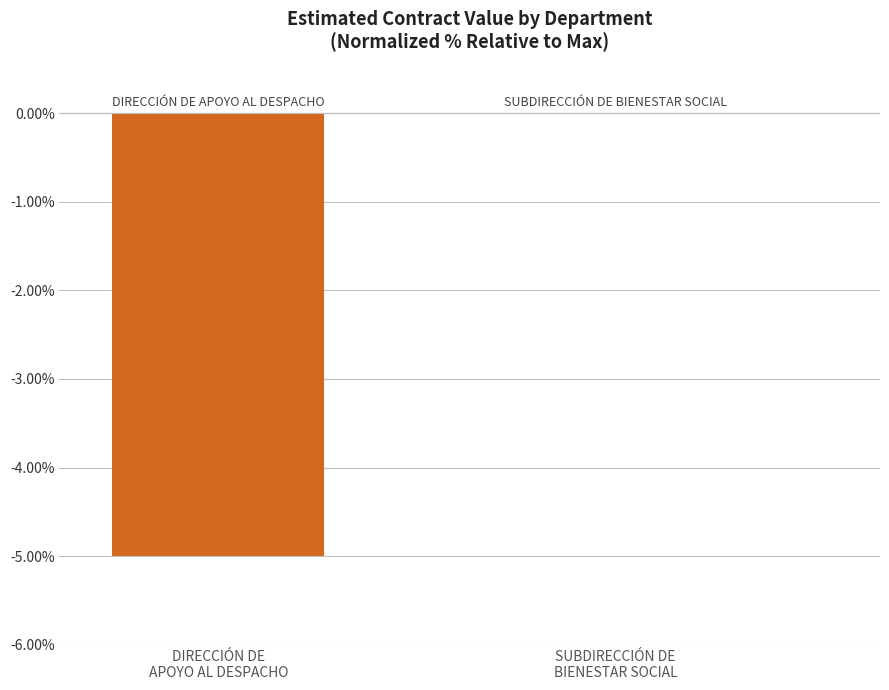

What is the sum of the values at DIRECCIÓN DE
APOYO AL DESPACHO and SUBDIRECCIÓN DE
BIENESTAR SOCIAL?

-5.0